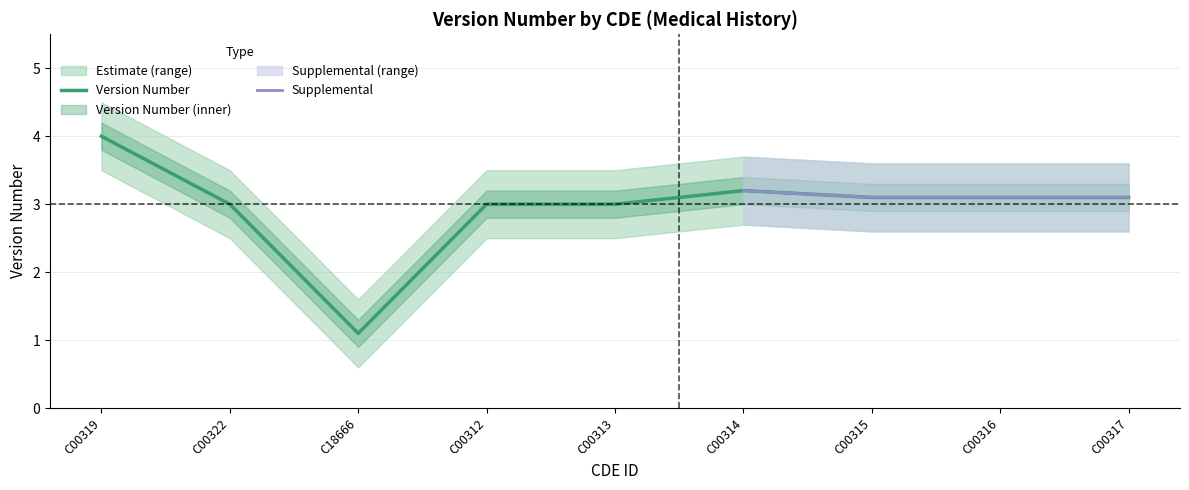

Does the chart have visible grid lines?

Yes